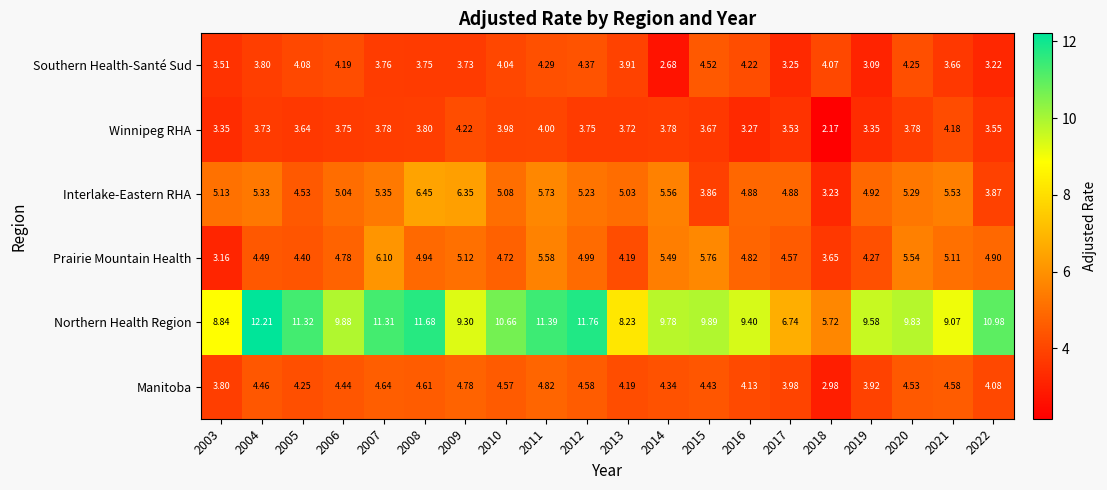

Which series has the widest spread of values?

Northern Health Region